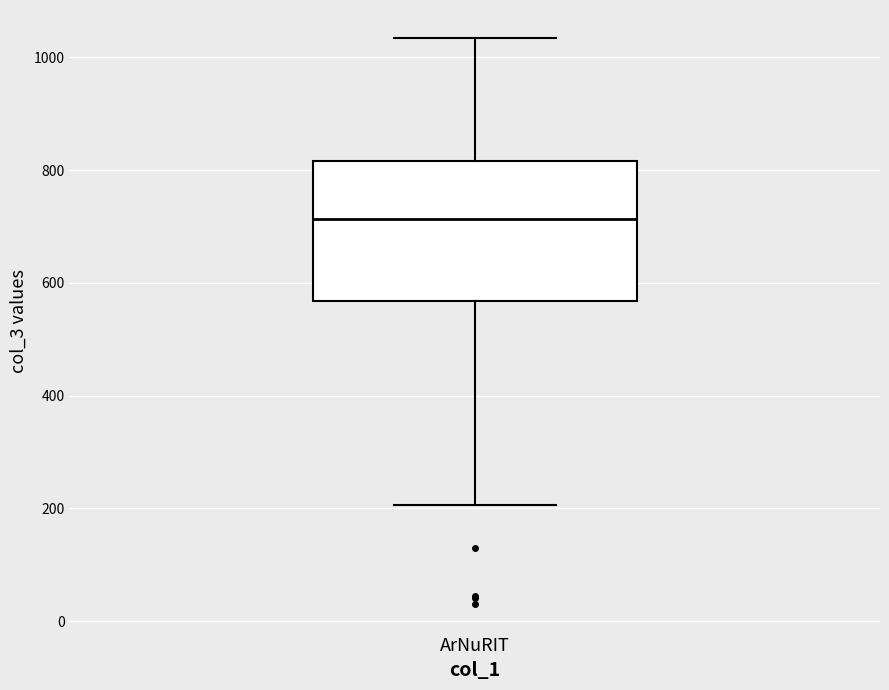

Read this box plot against the y-axis: the position of the median line, the range covered by the box, and the ends of both whiskers. The values are not printed on the chart, so give them approximately, as read against the axis.

median 720, box 560 to 820, whiskers 200 to 1040